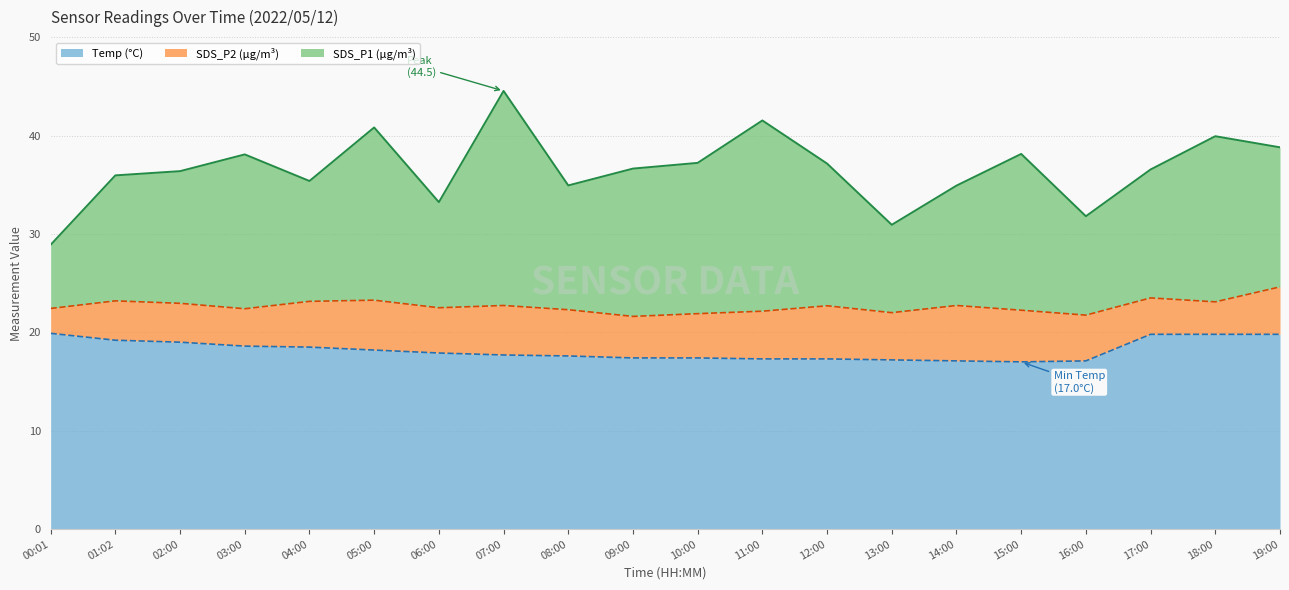

True or false: SDS_P1 and Temp cross at least once.

False